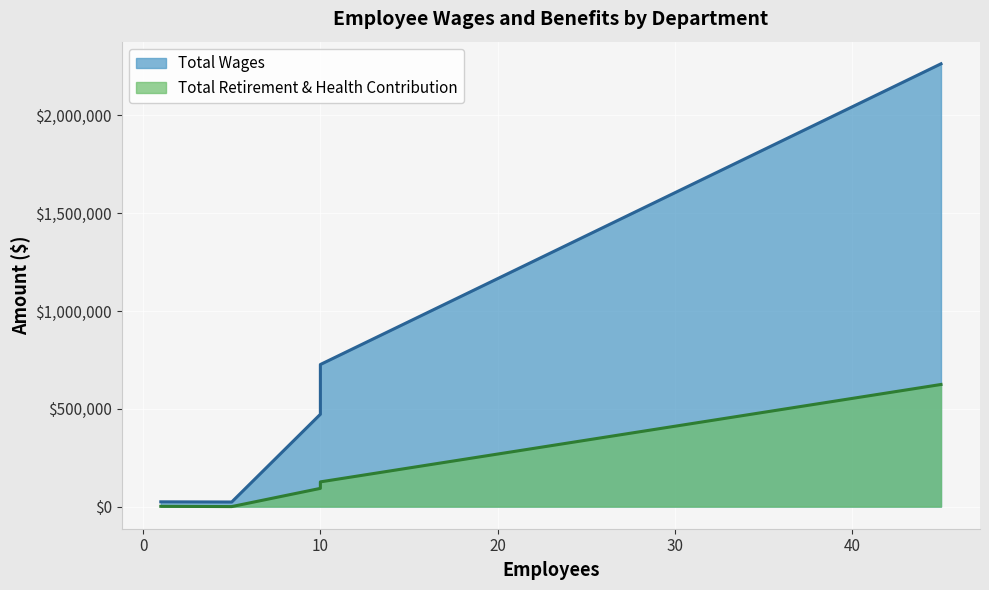

At how many categories does at least one series exceed 1014577?

1